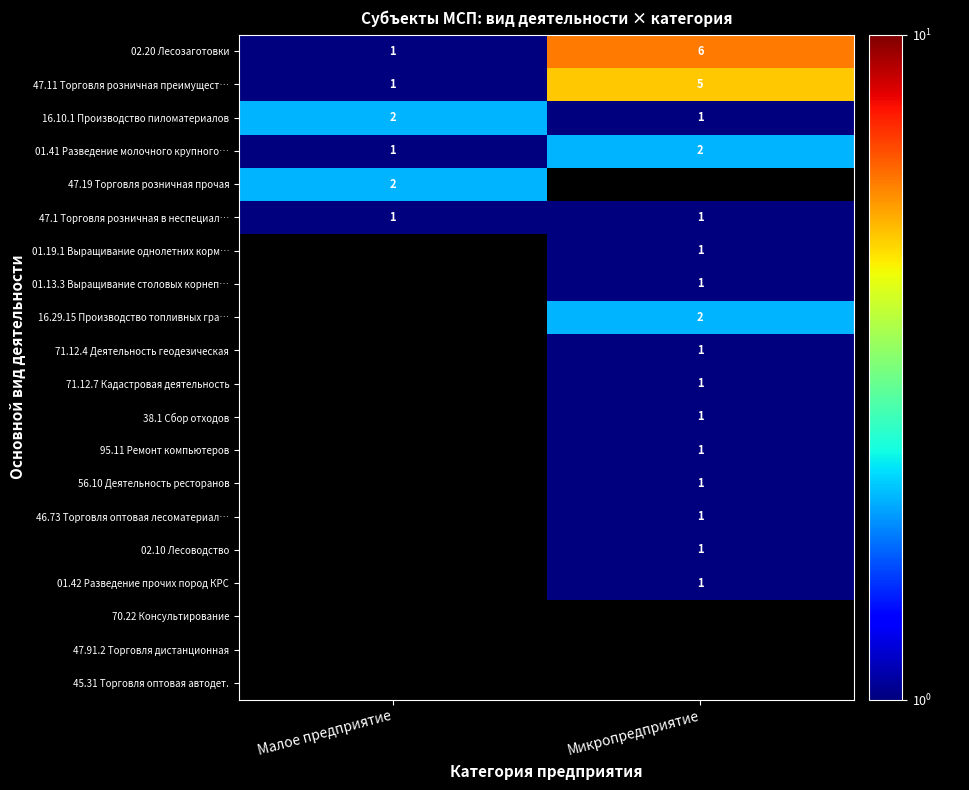

The value of 02.10 Лесоводство at Микропредприятие is 1. True or false?

True